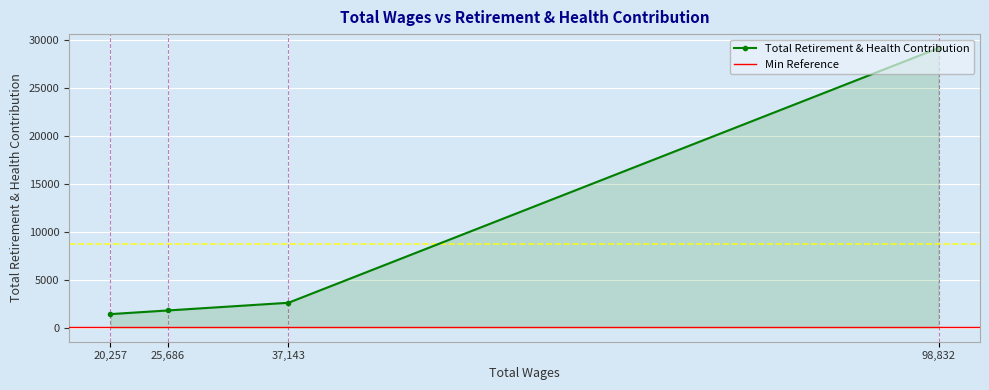

Rank the categories by value from highest to lowest.

98832.0, 37143.0, 25686.0, 20257.0